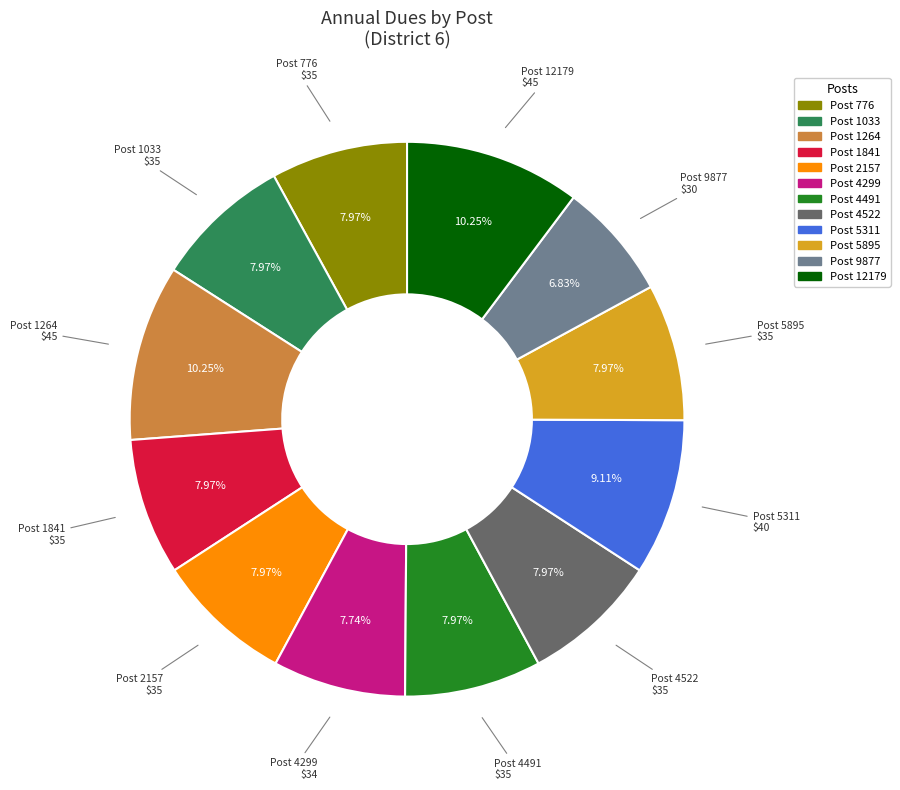

Is there a majority slice in this chart?

No